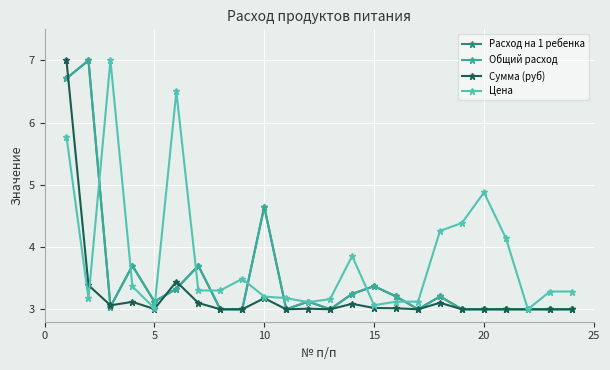

How many interior local valleys does the Общий расход series have?

5